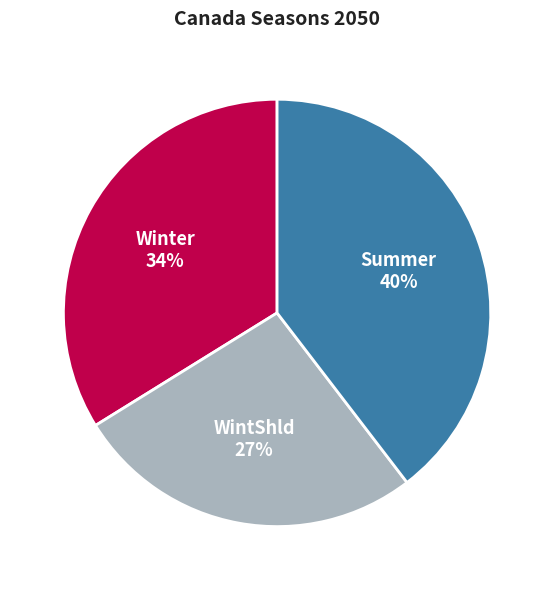

How many segments does this pie chart have?

3